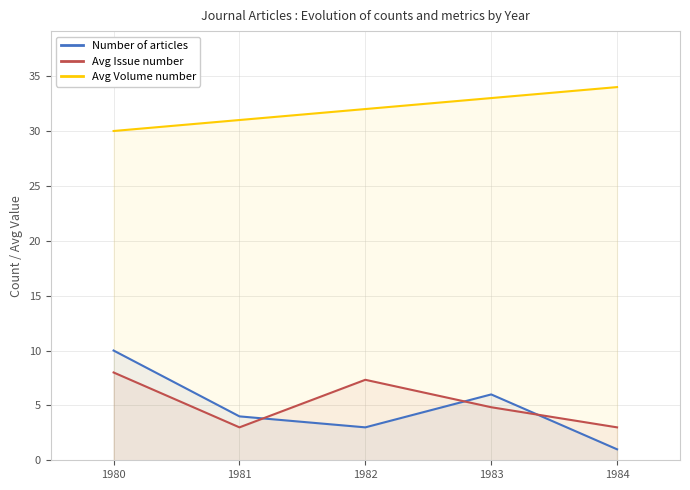

Rank the series by their maximum value, from lowest to highest.

Avg Issue number, Number of articles, Avg Volume number